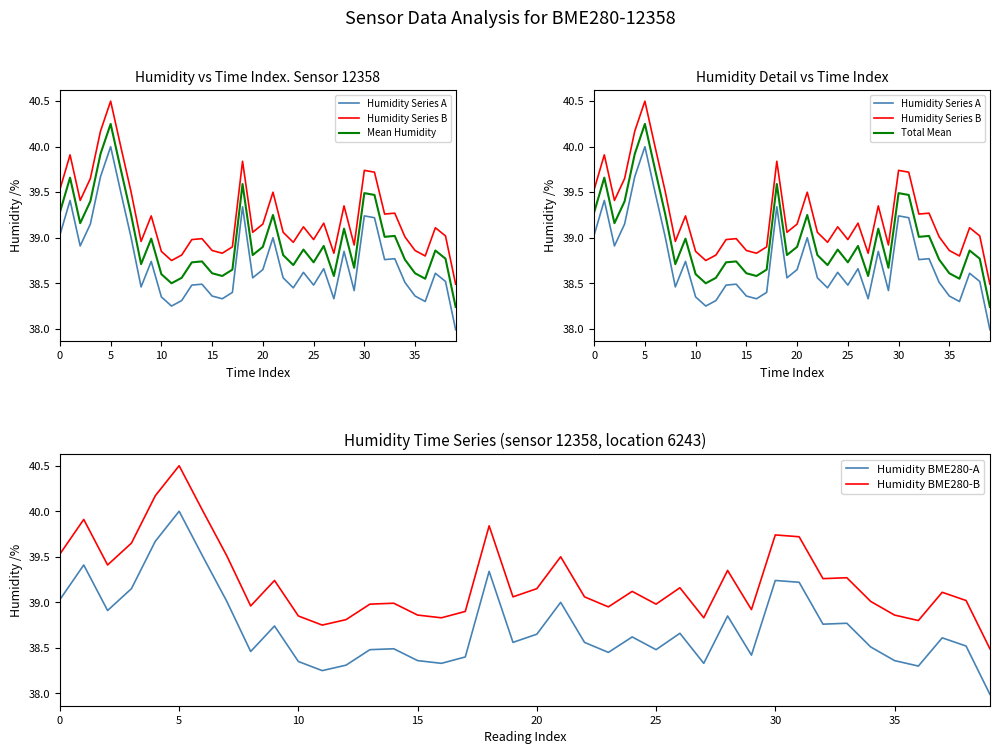

Is the value of Humidity BME280-A at 32 greater than the value of Humidity Series B at 14?

No